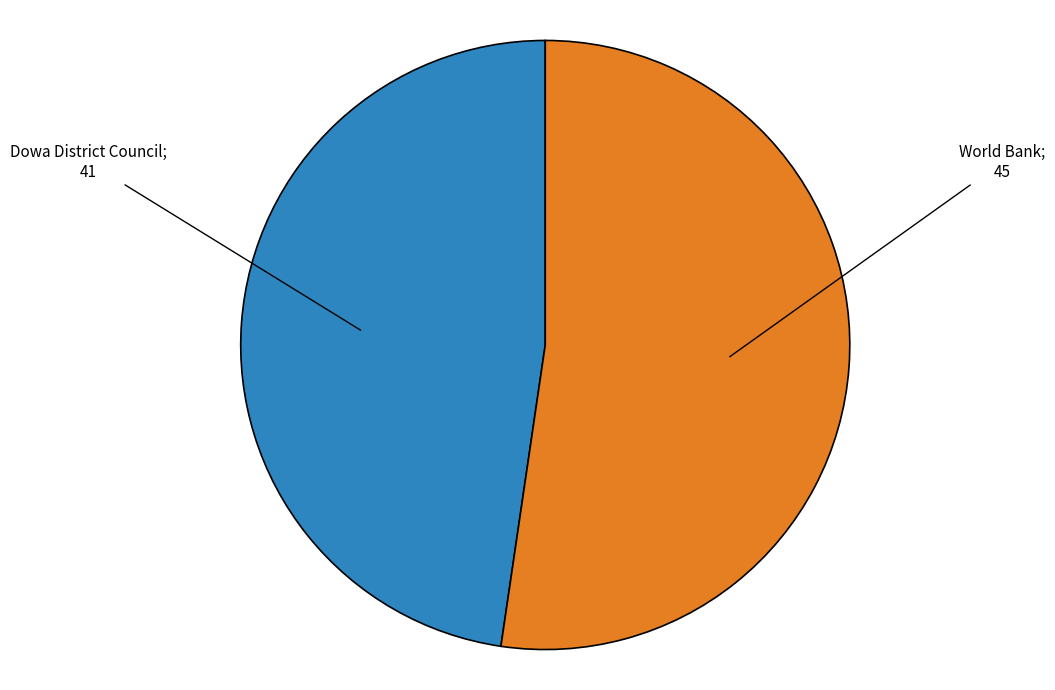

Is there any slice that represents more than half of the pie?

Yes